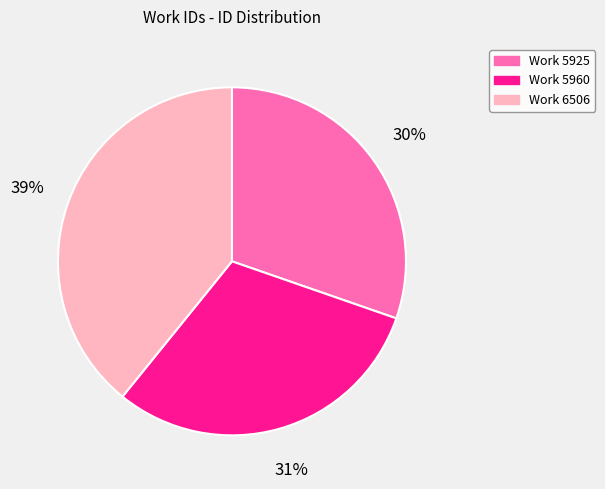

Does any single category account for the majority?

No